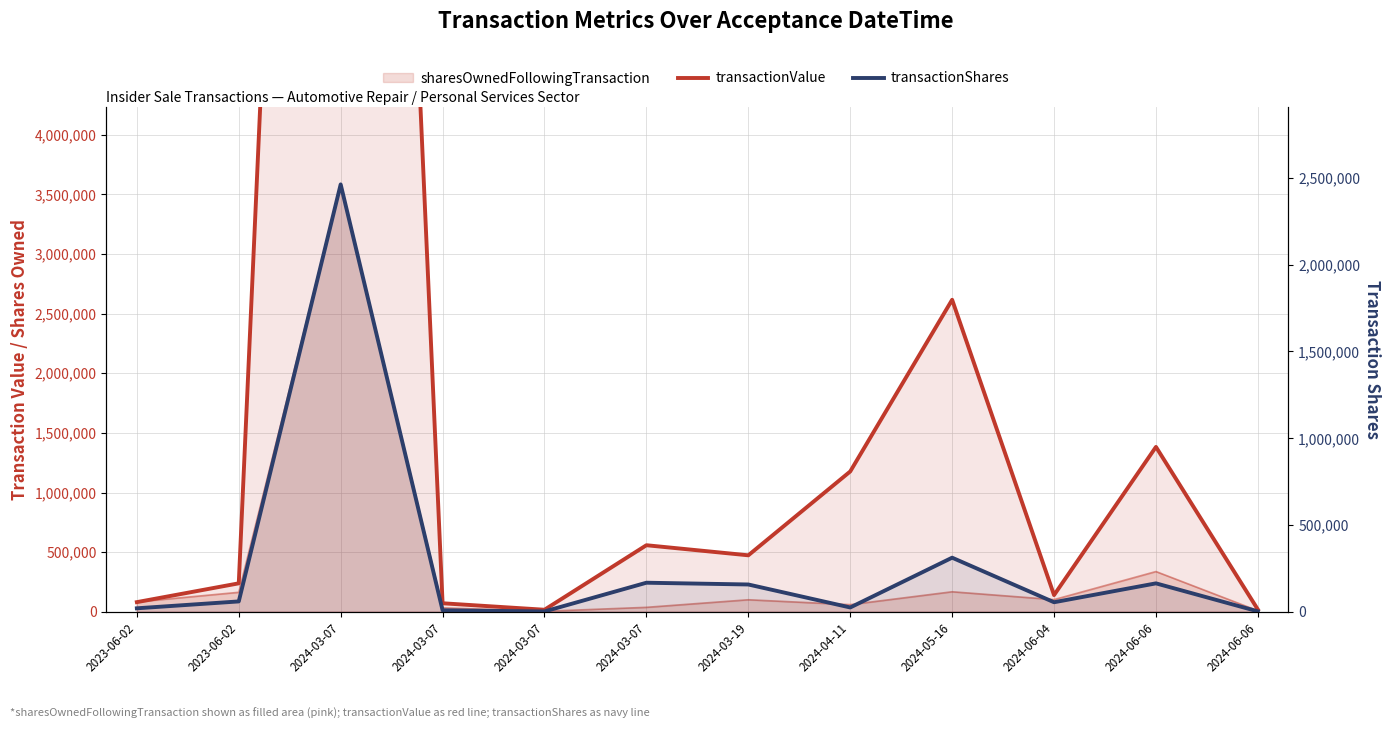

Count the number of categories in the chart.

12